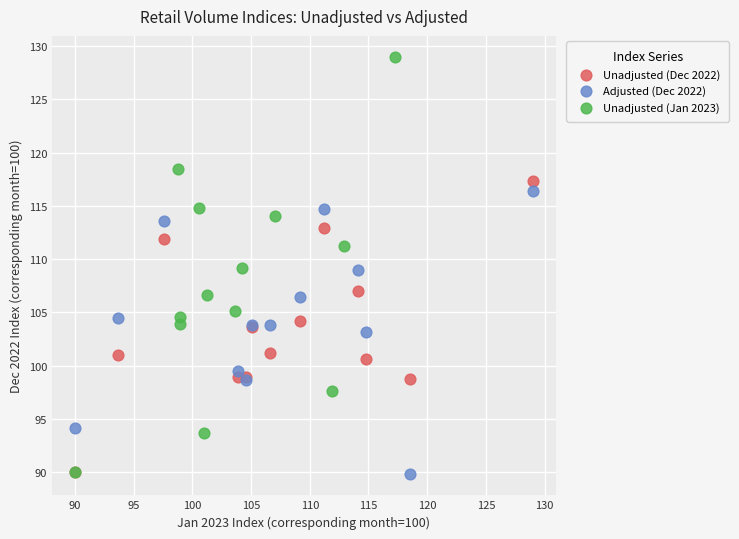

Which series has the largest Y range (max minus min)?

Unadjusted (Jan 2023)